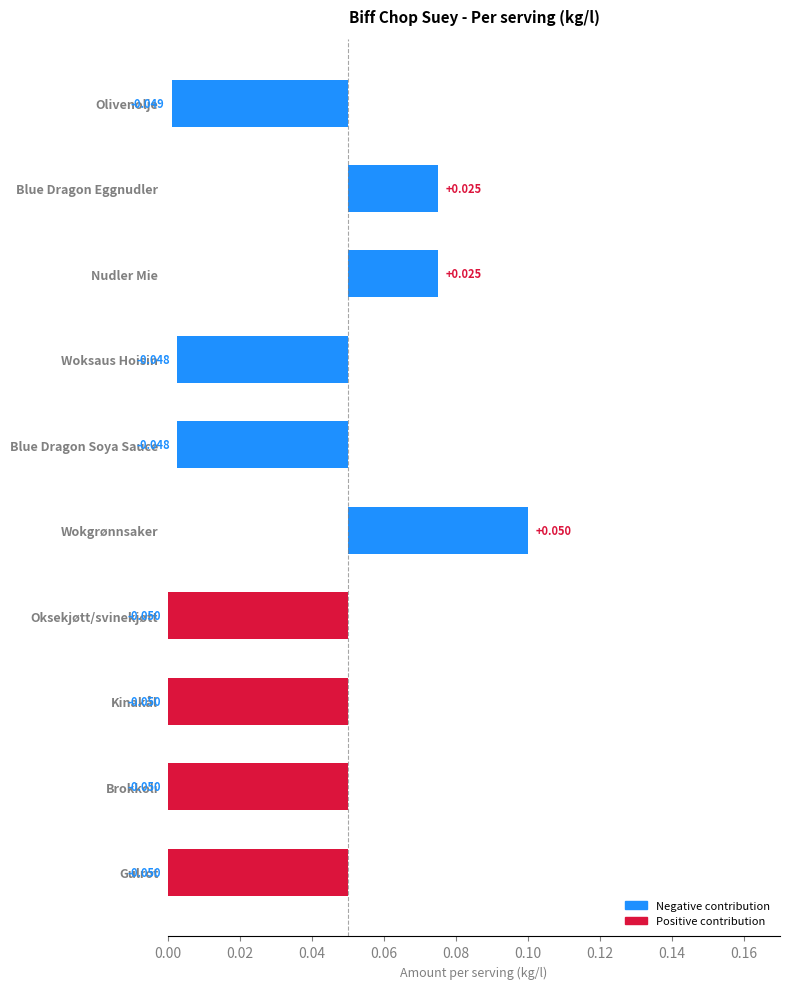

The value at 0.18 is -0.0. True or false?

False